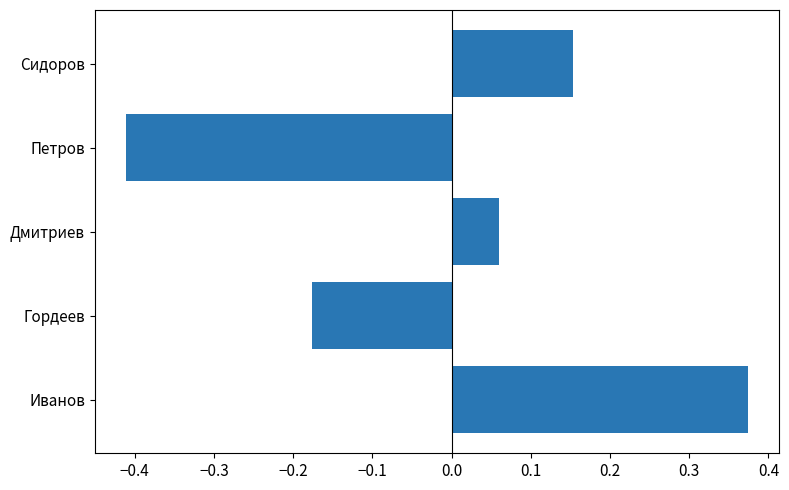

Count the number of categories in the chart.

5